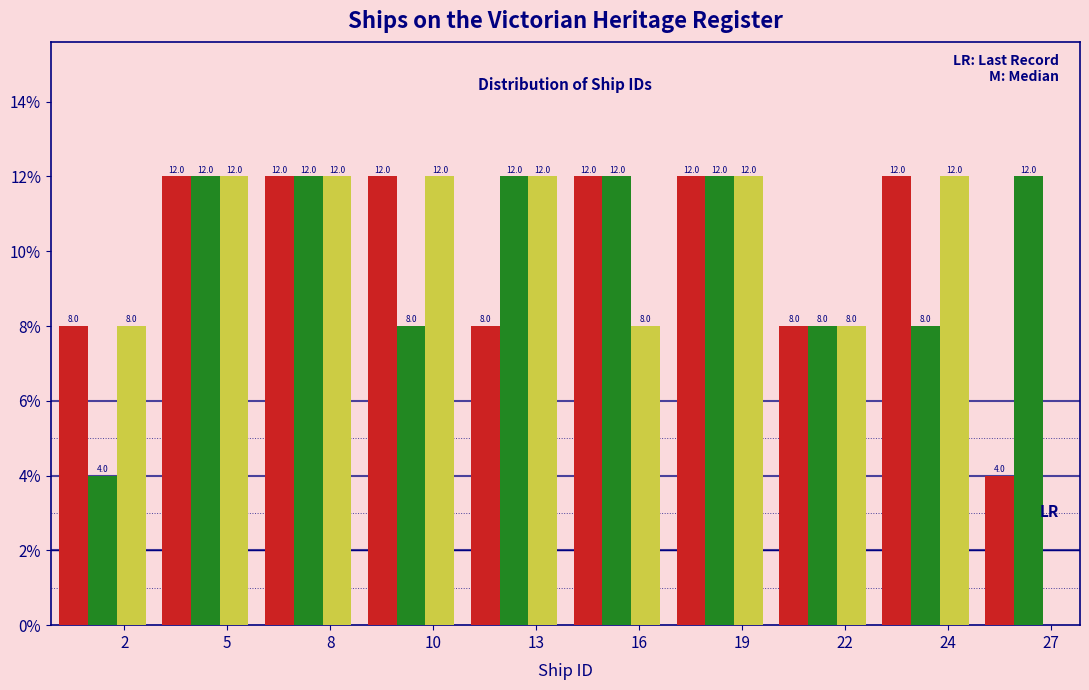

What is the maximum value shown in the chart?

12